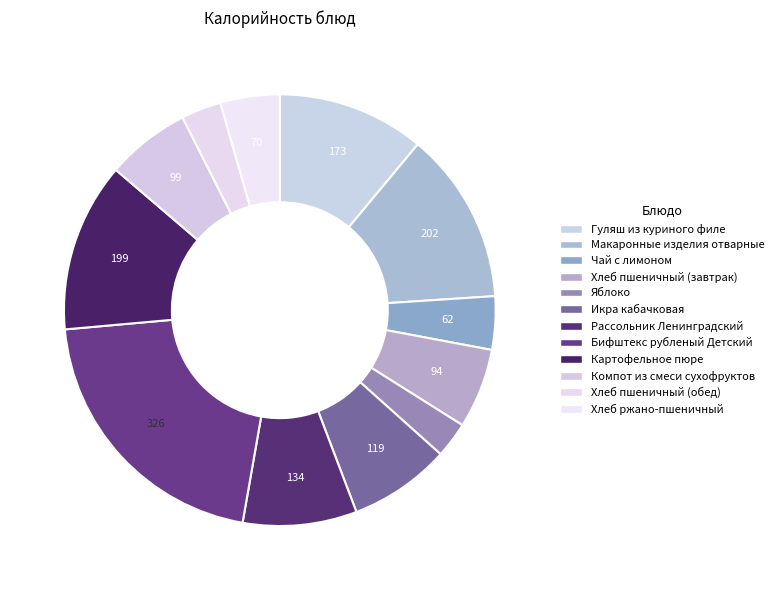

Count the number of slices in the pie.

12